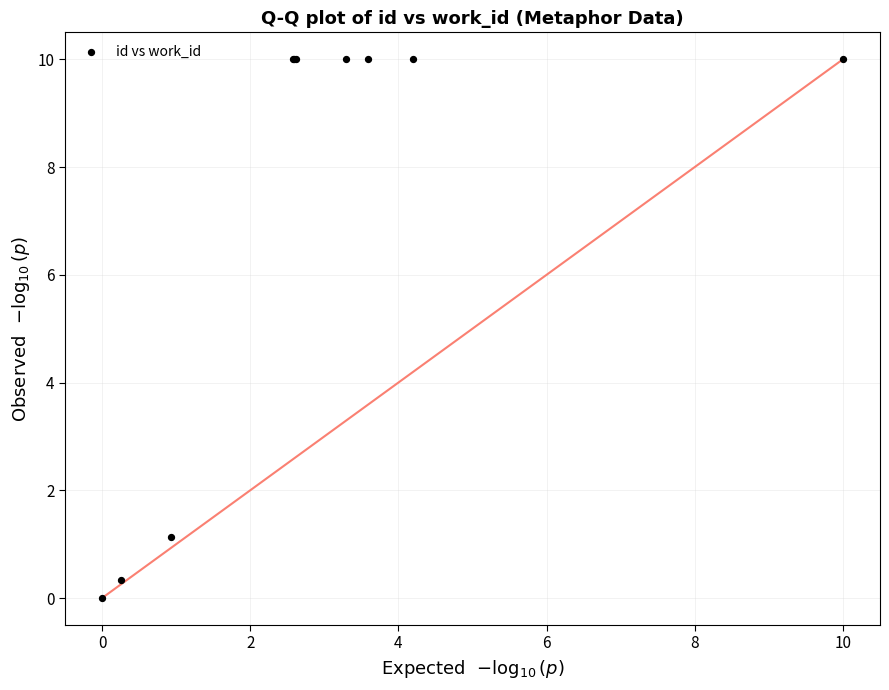

What Y value in the scatter plot is closest to 5?

1.1